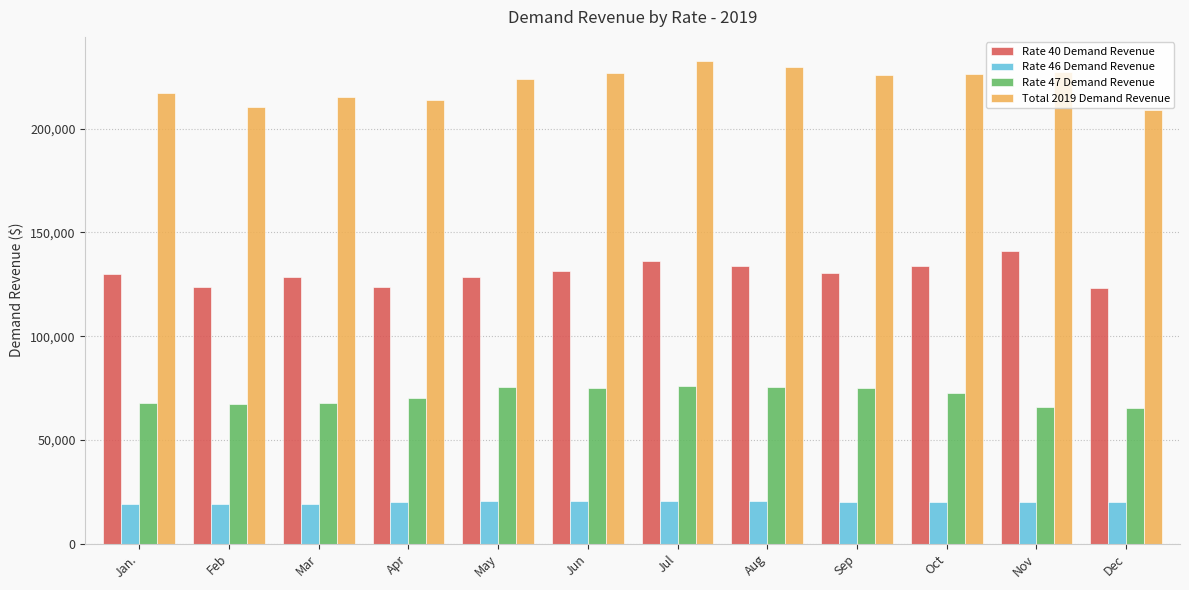

Is it true that Rate 40 Demand Revenue equals 187046.7 at Jul?

False